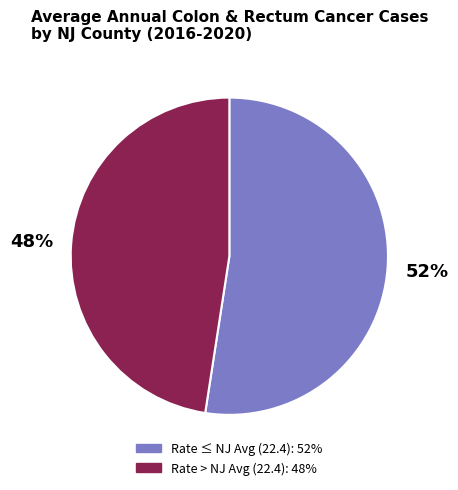

Count the number of slices in the pie.

2